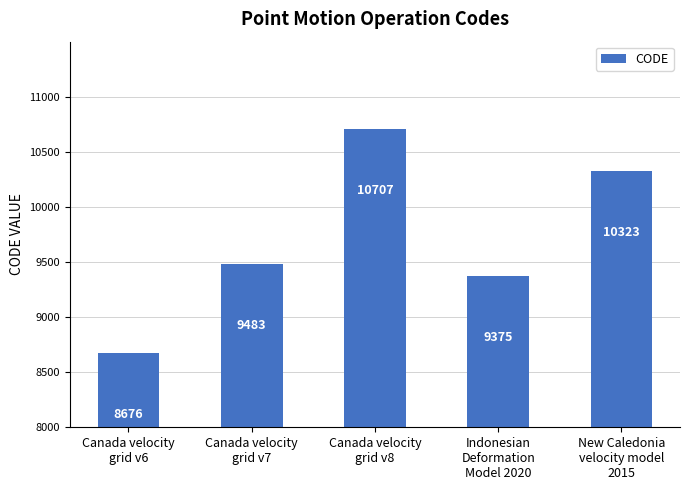

The value at Canada velocity
grid v6 is 8676. True or false?

True